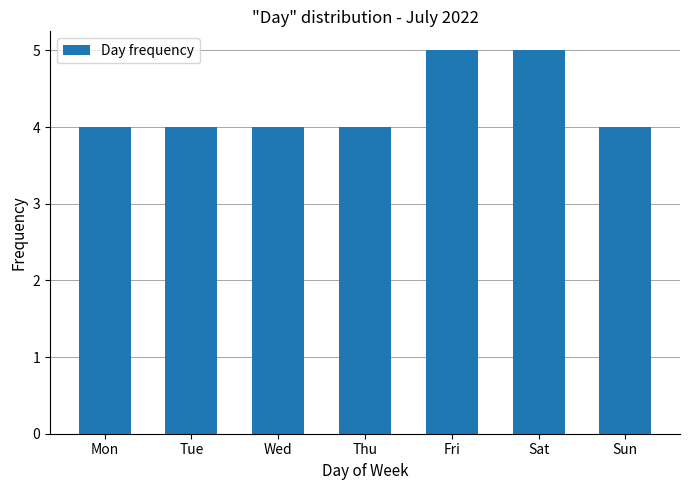

Are the bars horizontal?

No